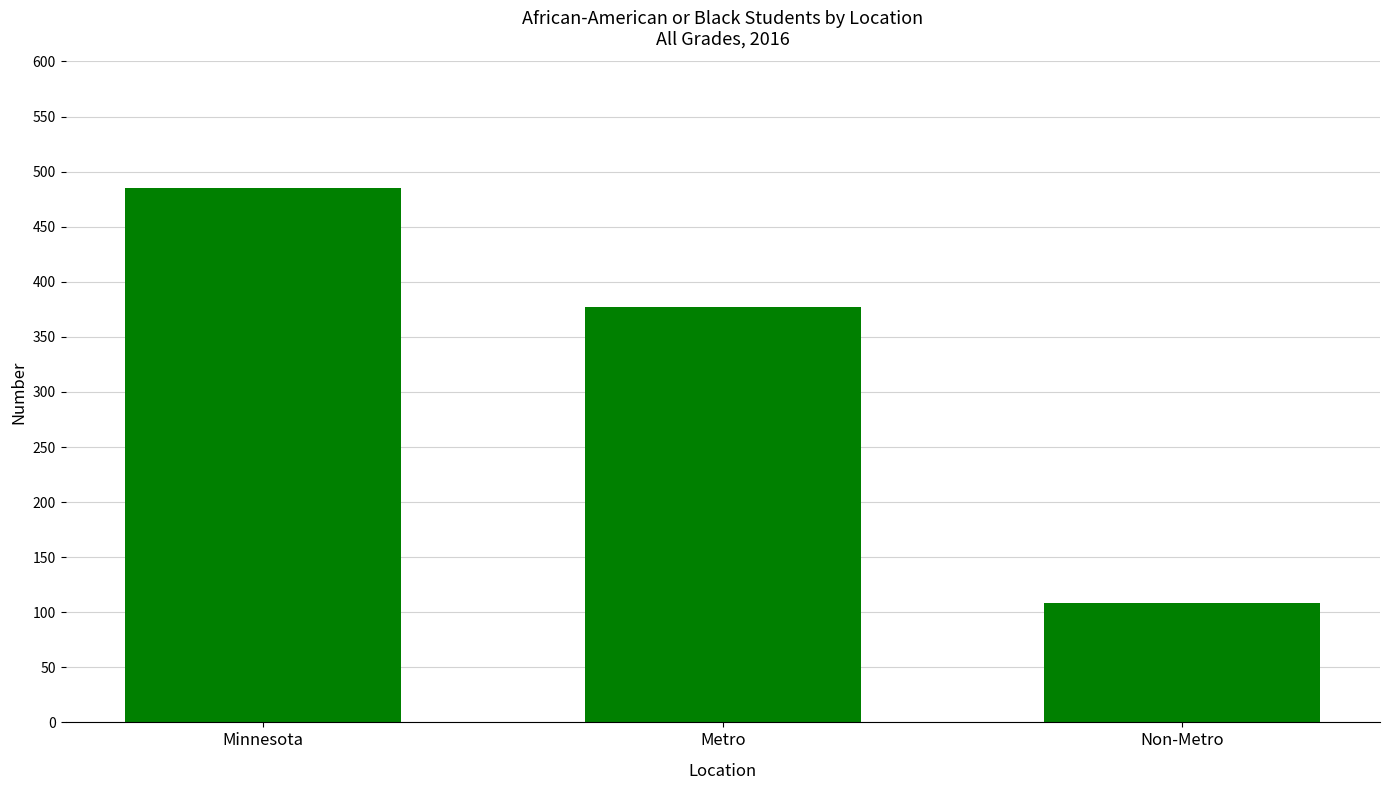

Reading right to left, transcribe all the data shown in this chart.

Non-Metro=108	Metro=377	Minnesota=485